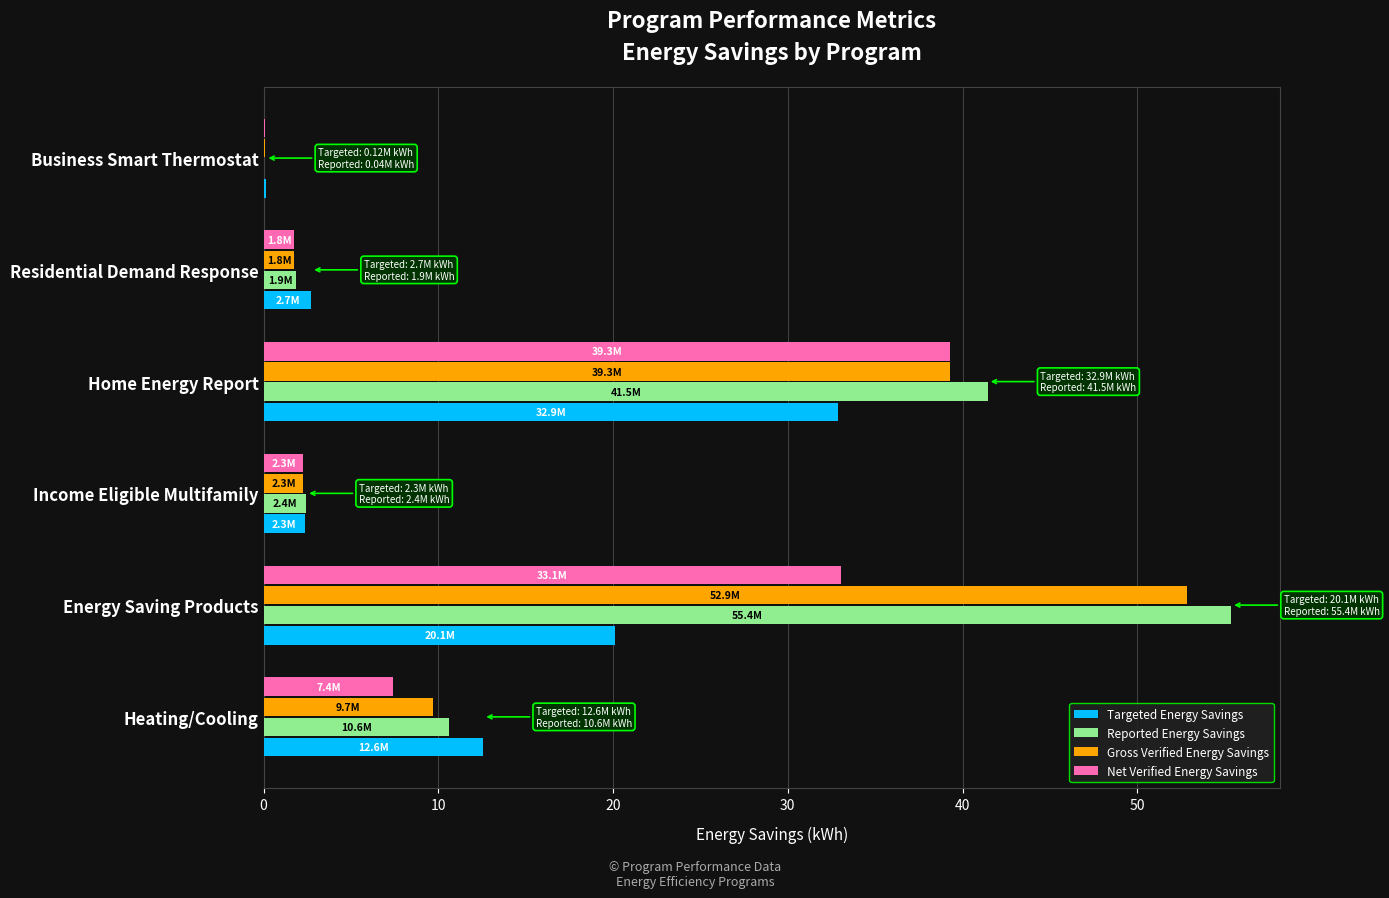

Which series has the widest spread of values?

Reported Energy Savings